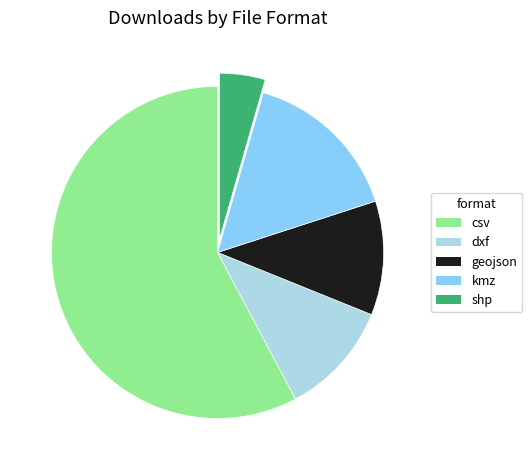

Count the number of slices in the pie.

5